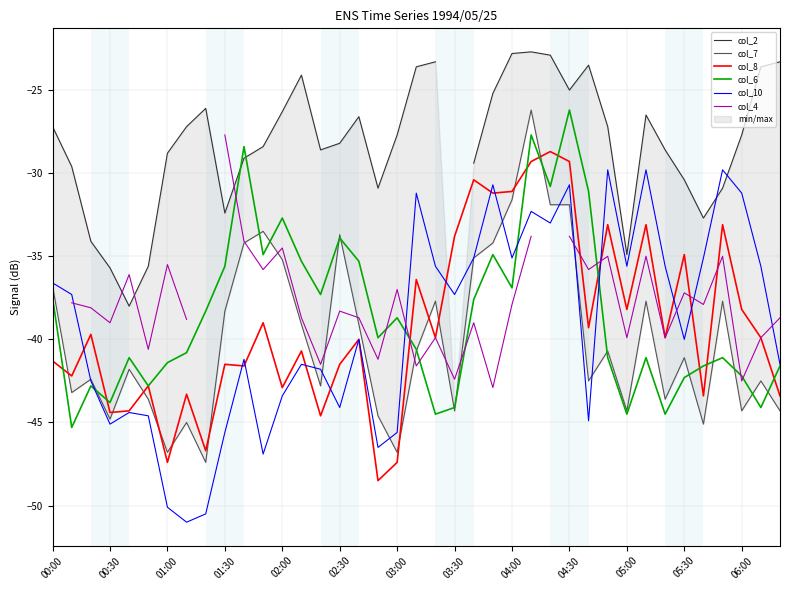

What value does the col_10 series have at 00:00?

-36.6